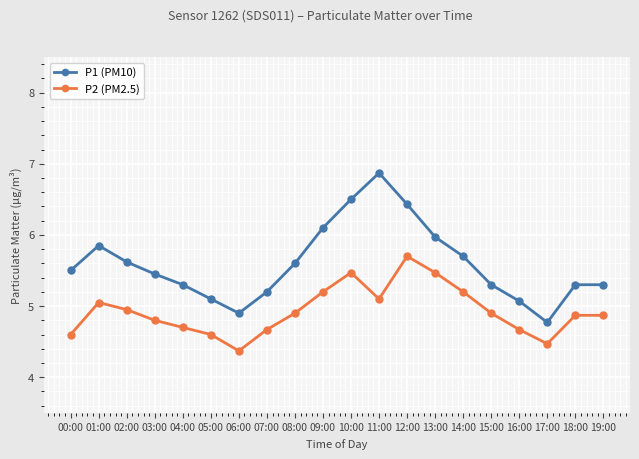

Read the P1 (PM10) value at 10:00.

6.5